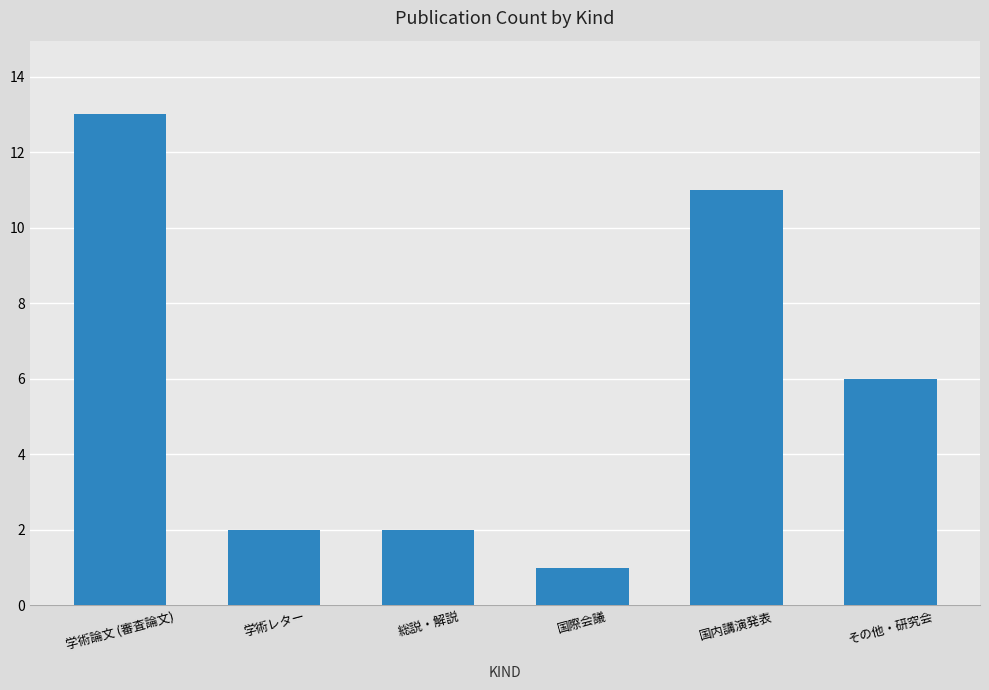

Are the bars grouped side by side (vs. stacked)?

No